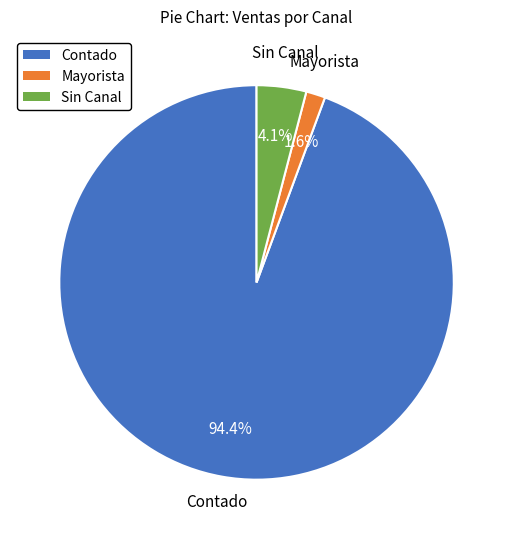

Is there any slice that represents more than half of the pie?

Yes